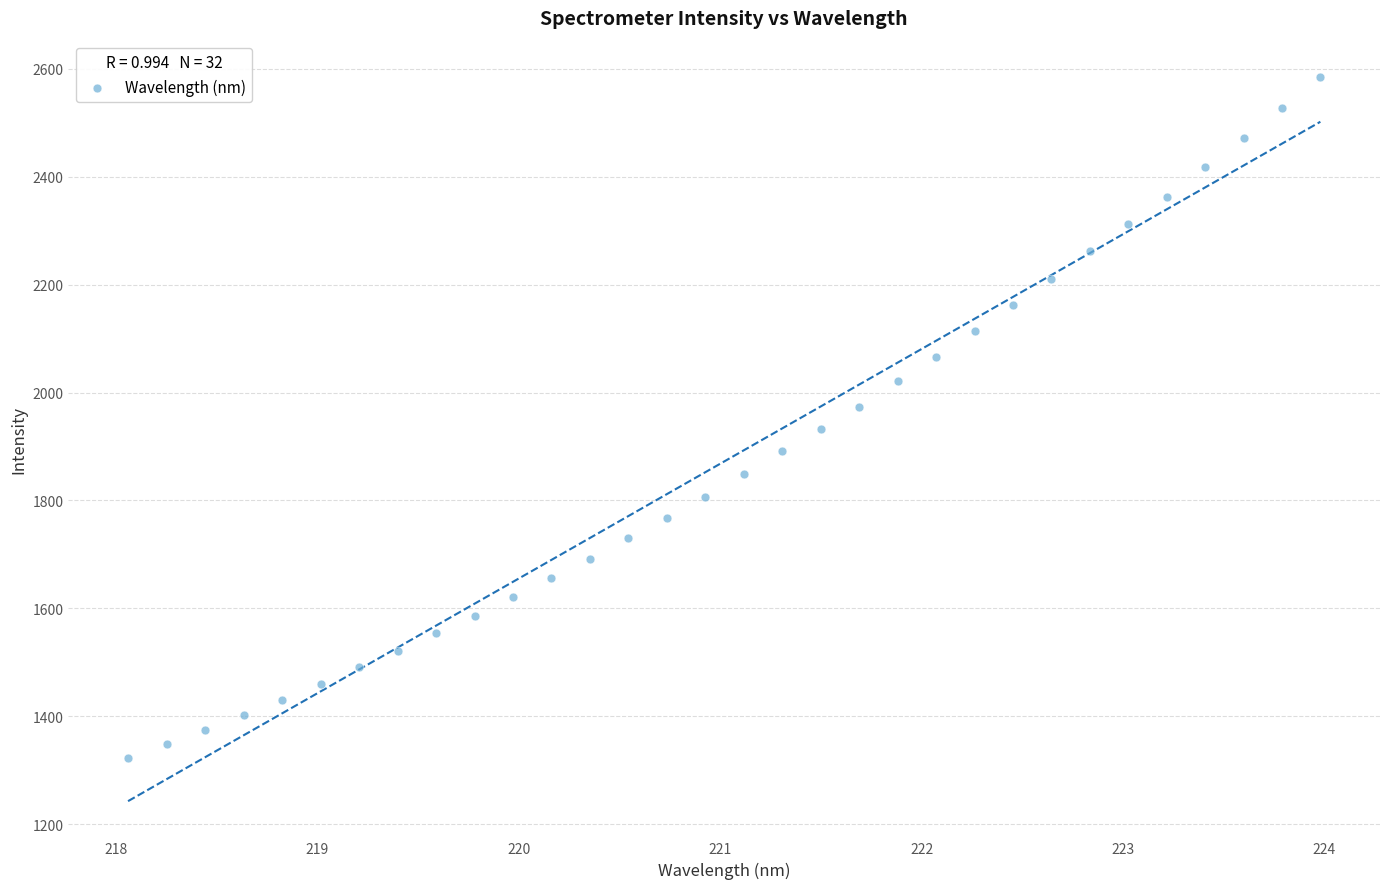

What is the range of Y values (max minus min)?

1261.4